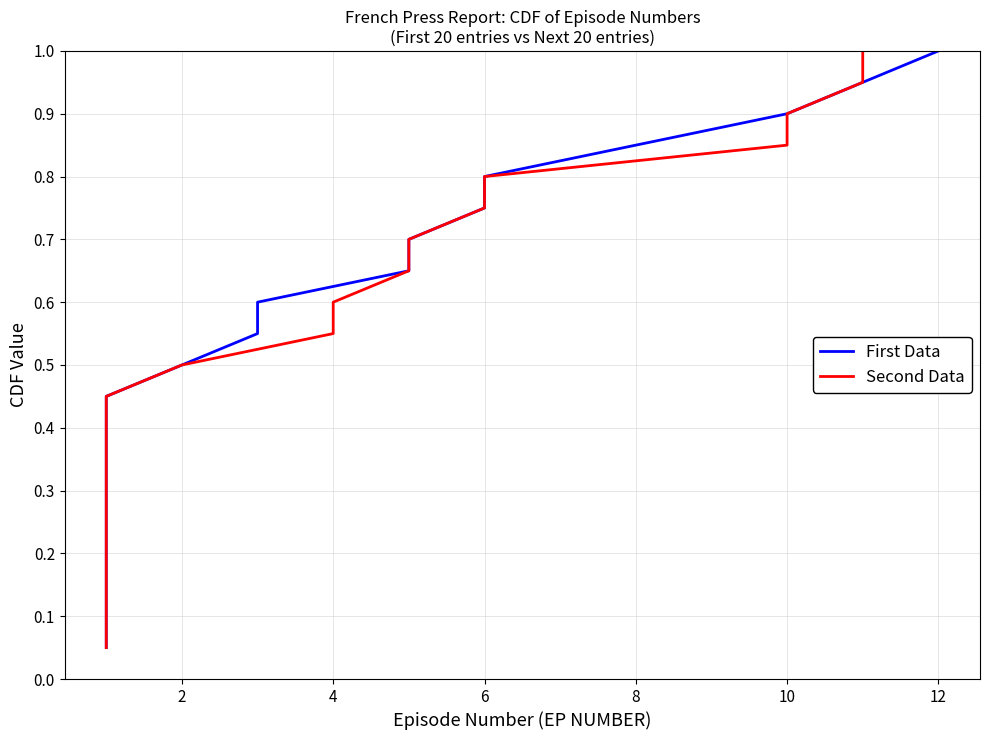

Count the number of categories in the chart.

20